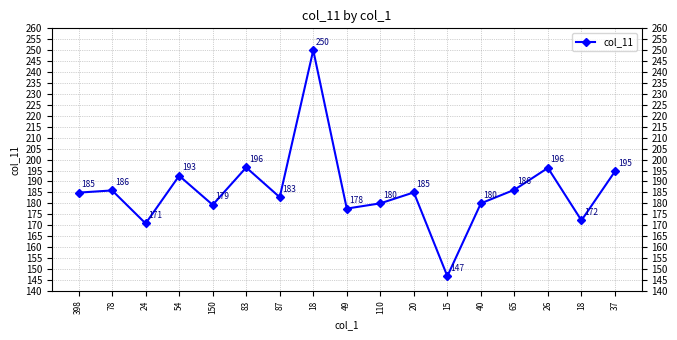

What is the sum of the values at 83 and 37?

391.0